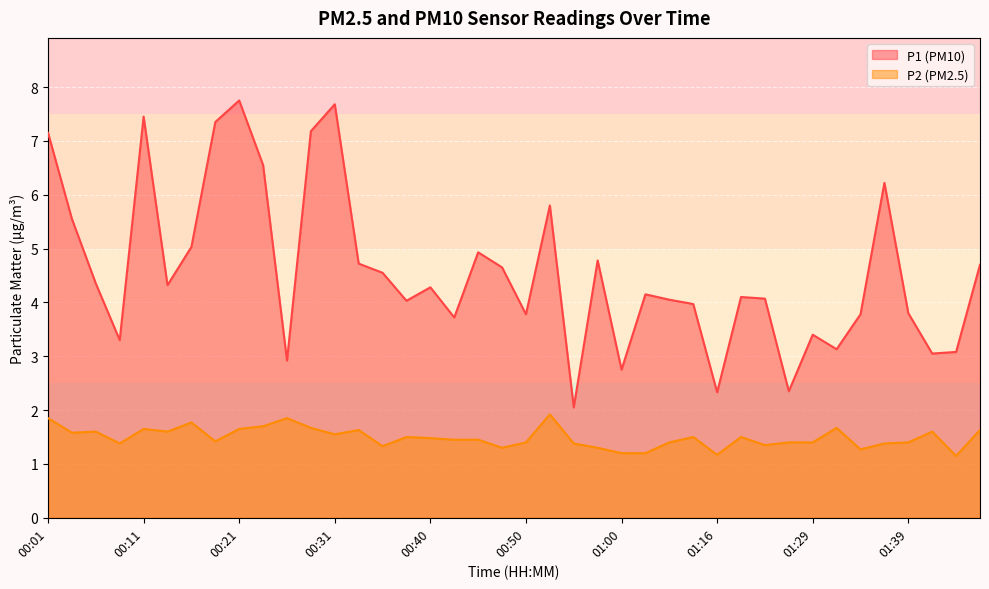

What are all the series names shown in the legend?

P1 (PM10), P2 (PM2.5)